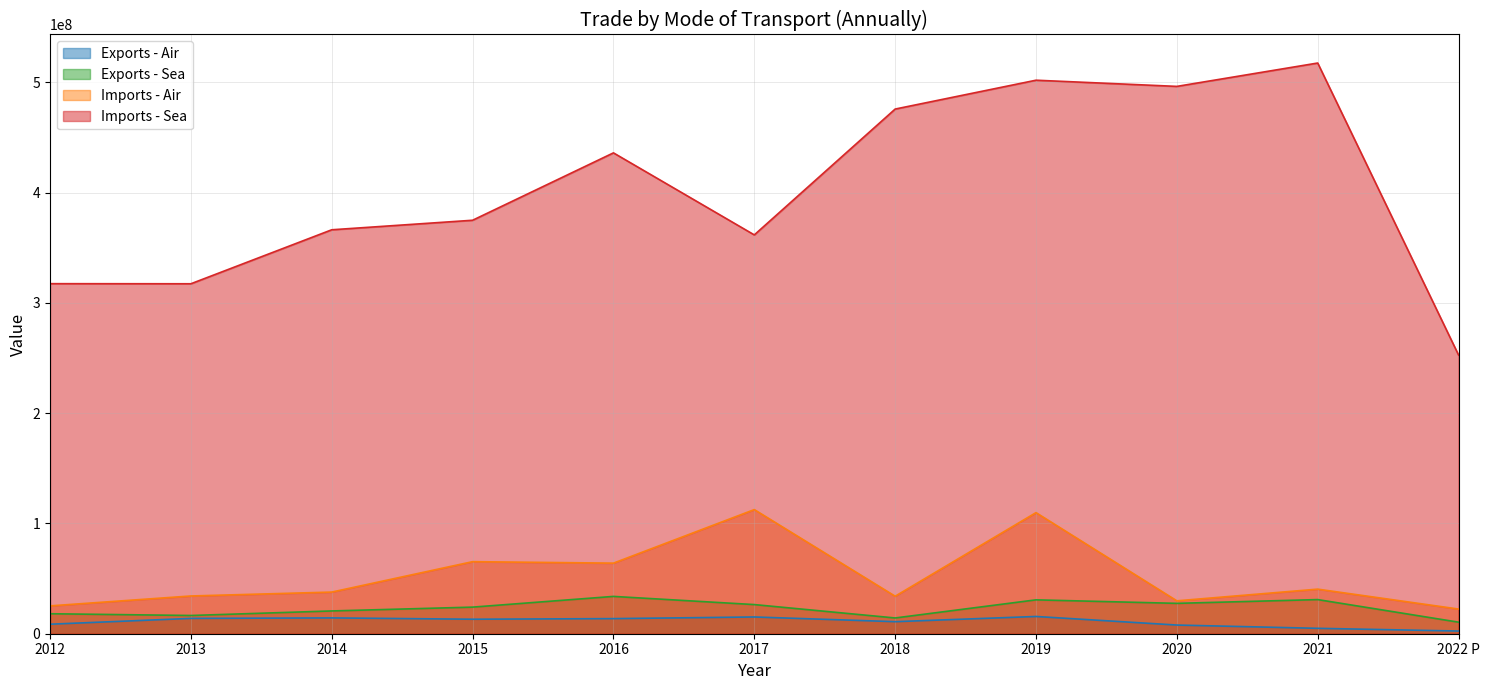

Is it true that Imports - Sea equals 205144996.4 at 2017?

False